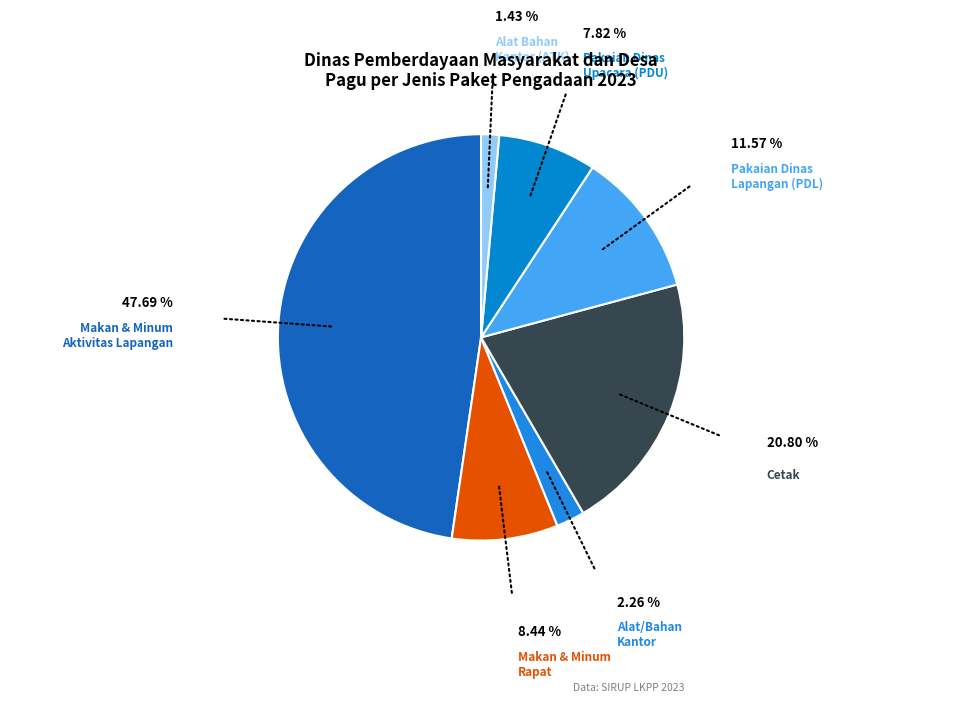

Which category has the smallest portion of the pie?

Belanja Alat Bahan untuk Kegiatan Kantor